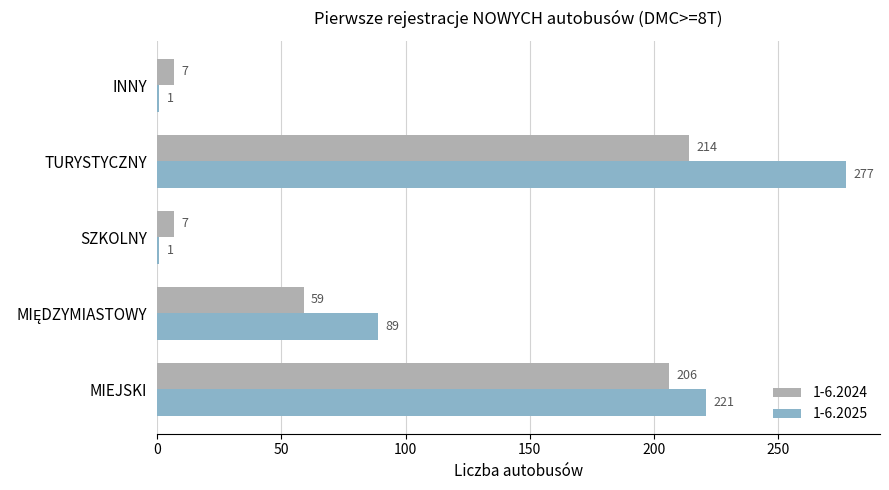

Which series has the largest total across all categories?

1-6.2025